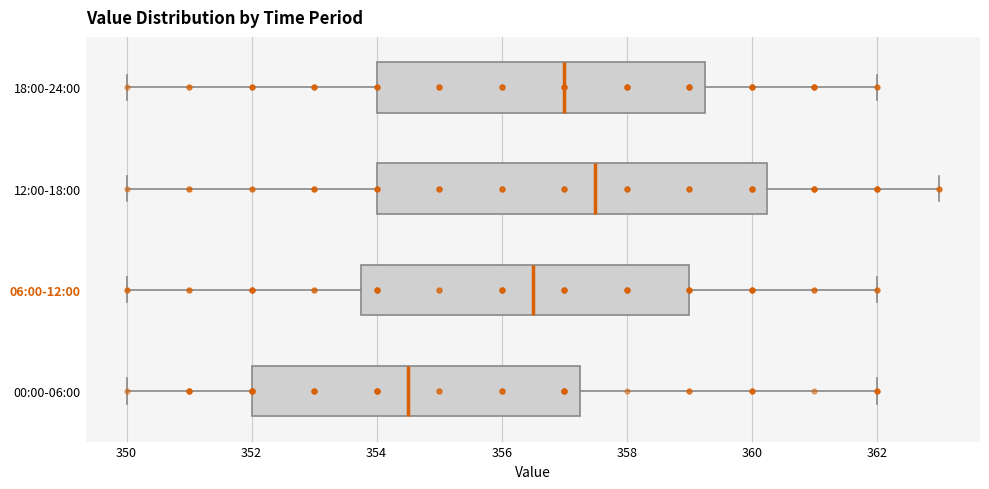

Which box is the widest, from its left edge to its right edge?

12:00-18:00